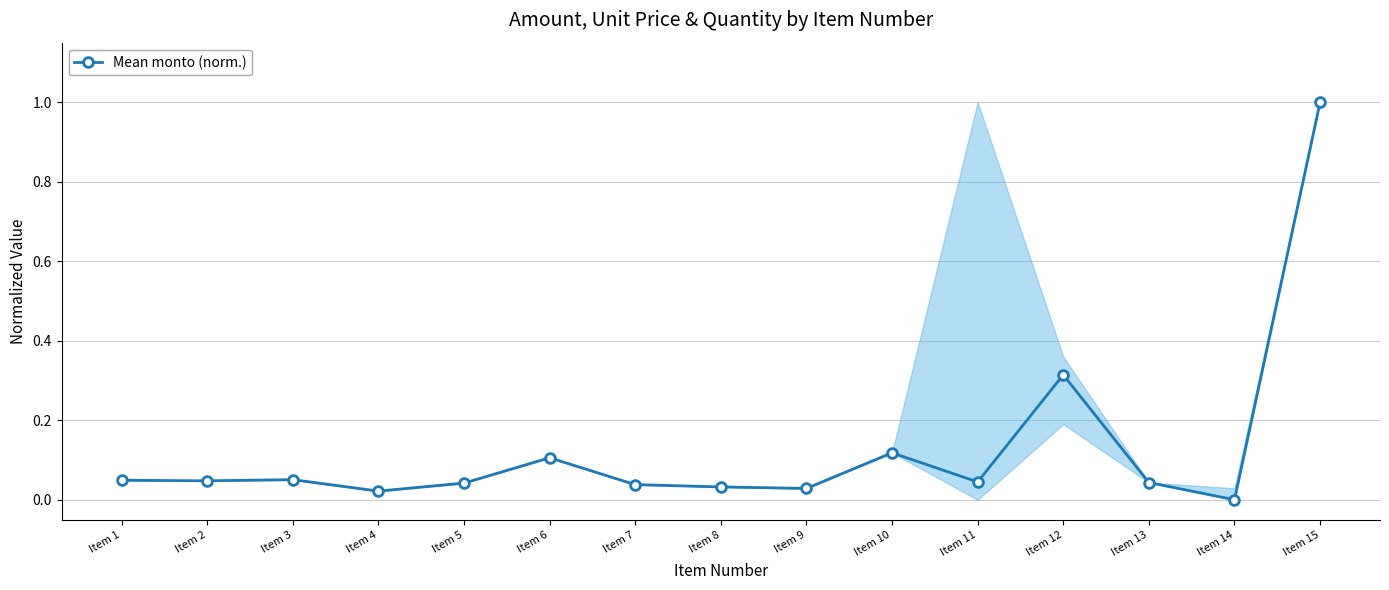

Which label corresponds to the largest value in the chart?

Item 15